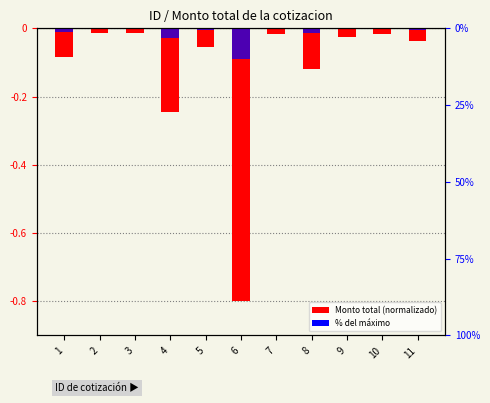

At which label is Monto total closest to 0?

2